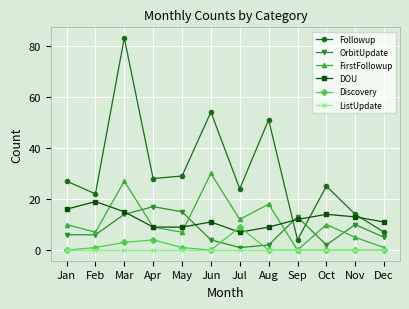

How many categories are shown in the chart?

12